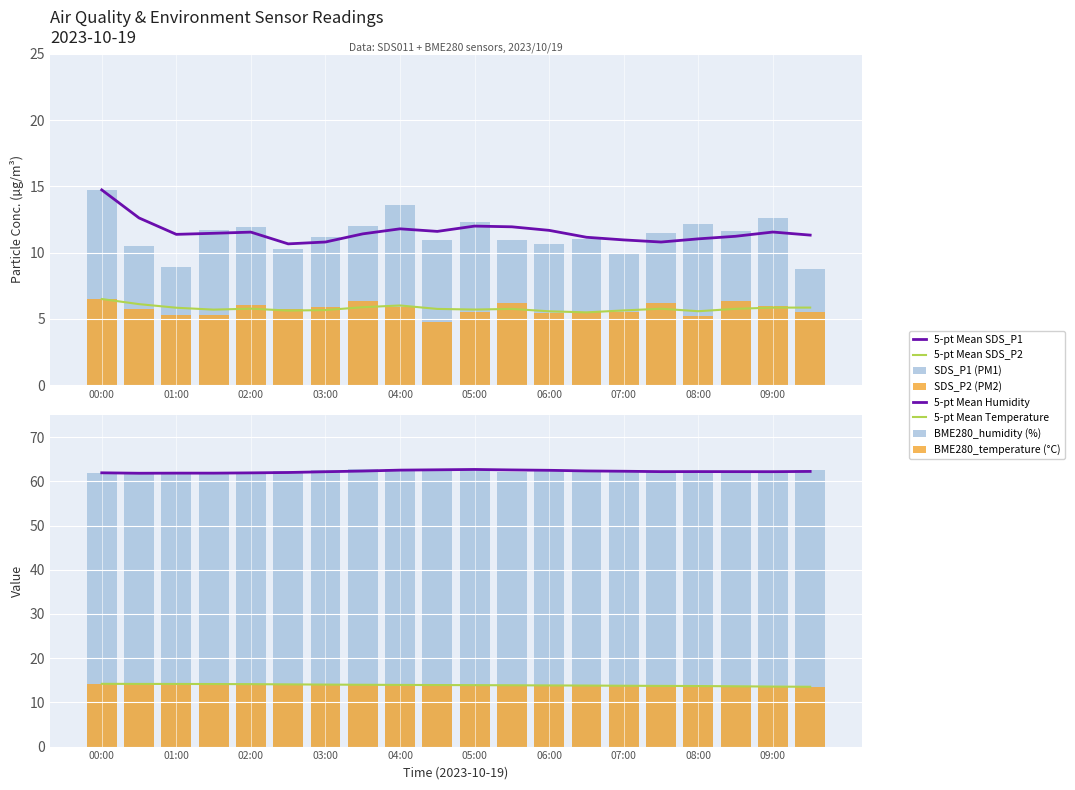

Which category has the lowest value in the SDS_P1 series?

09:30